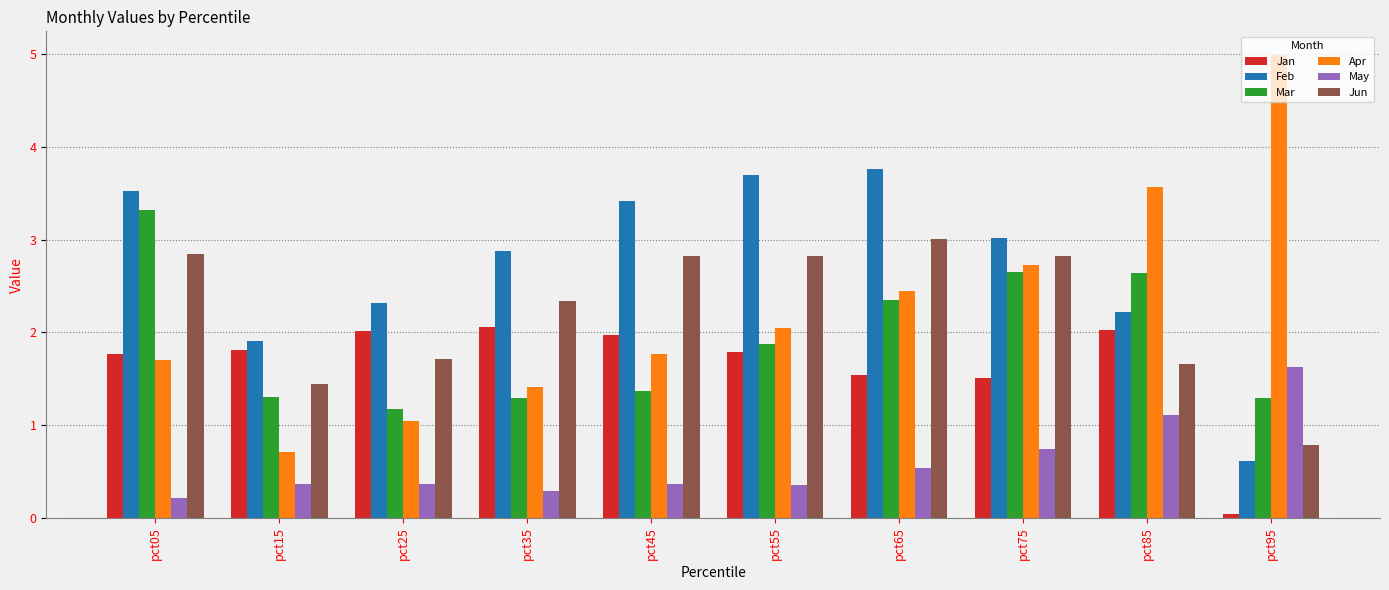

Which series has the largest range (max minus min)?

Apr